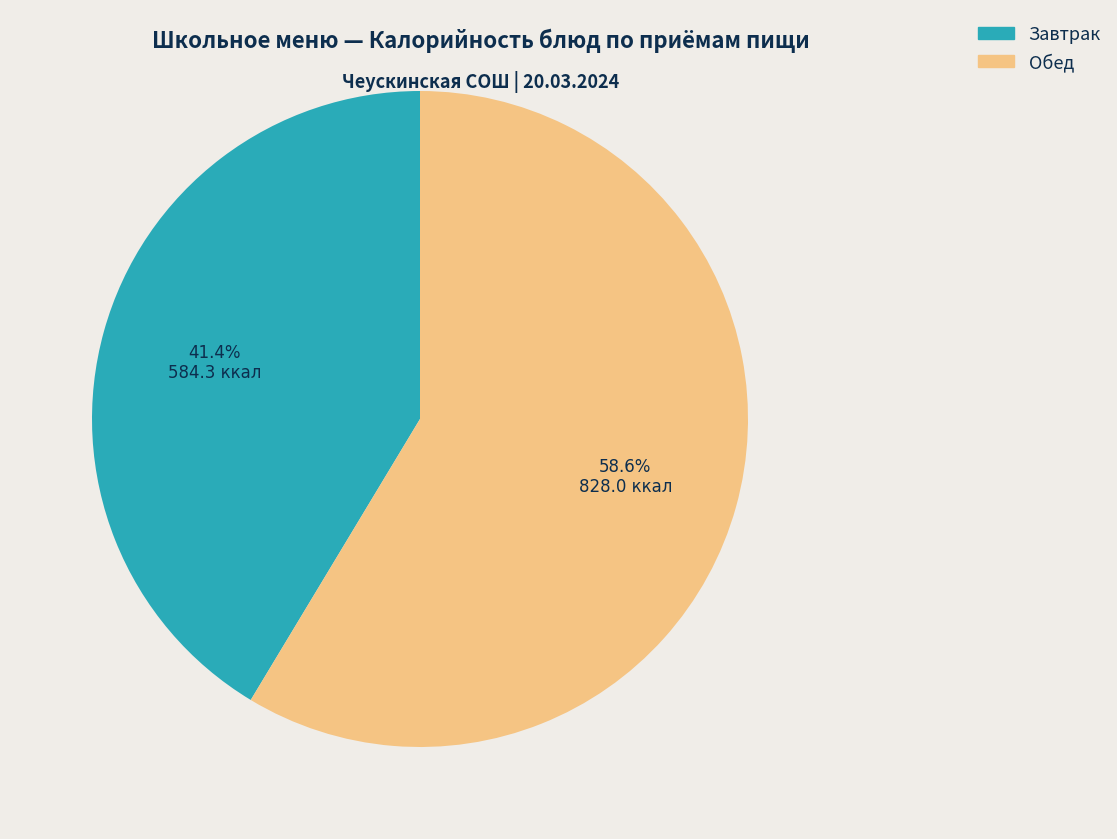

How much of the chart is everything except Завтрак?

58.6%